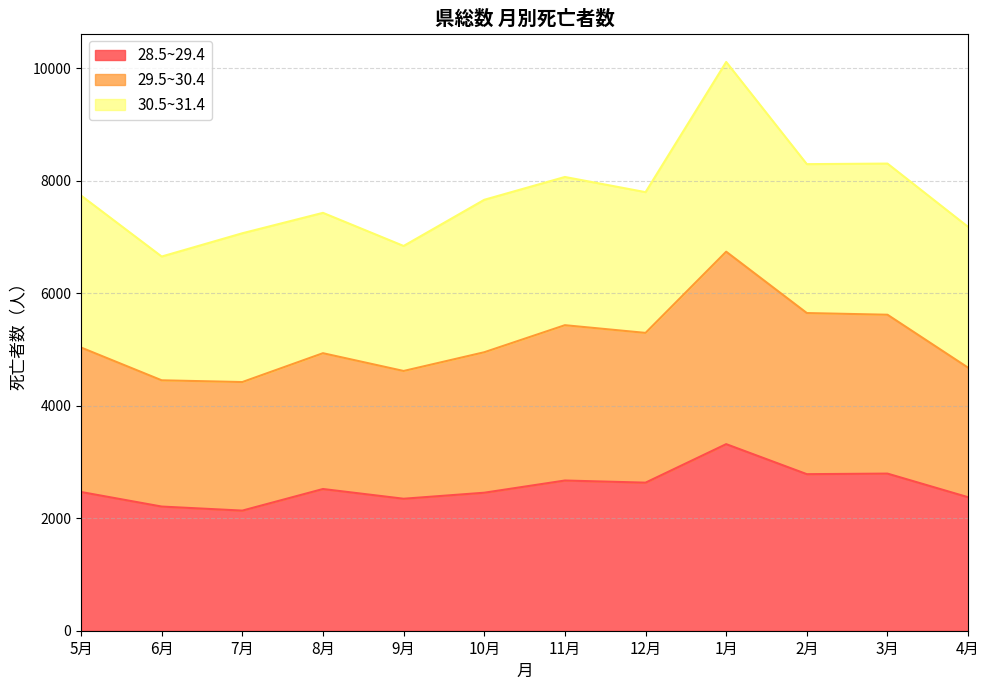

True or false: 28.5~29.4 and 29.5~30.4 intersect in this chart.

False